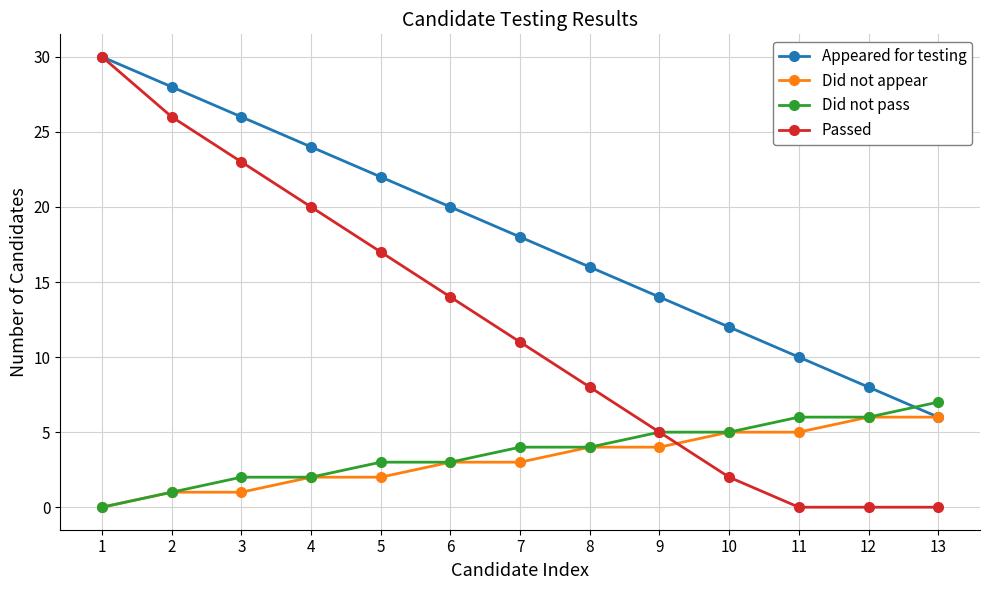

Reading right to left, extract all data points from this chart.

Appeared for testing: 6	8	10	12	14	16	18	20	22	24	26	28	30
Did not appear: 6	6	5	5	4	4	3	3	2	2	1	1	0
Did not pass: 7	6	6	5	5	4	4	3	3	2	2	1	0
Passed: 0	0	0	2	5	8	11	14	17	20	23	26	30